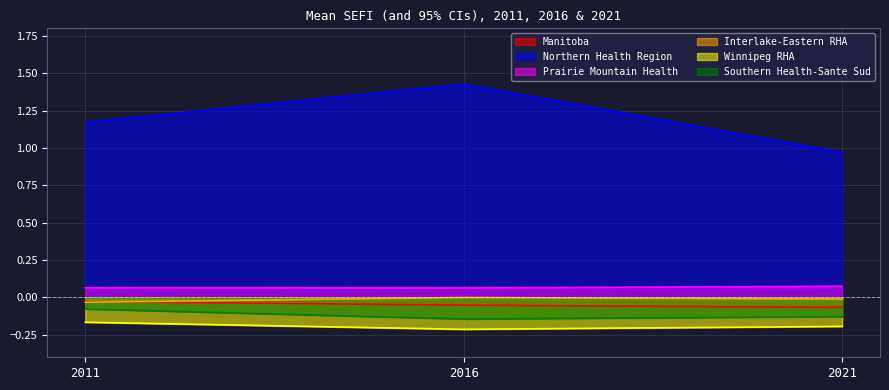

True or false: Winnipeg RHA has a value of -0.2 at 2016.

True